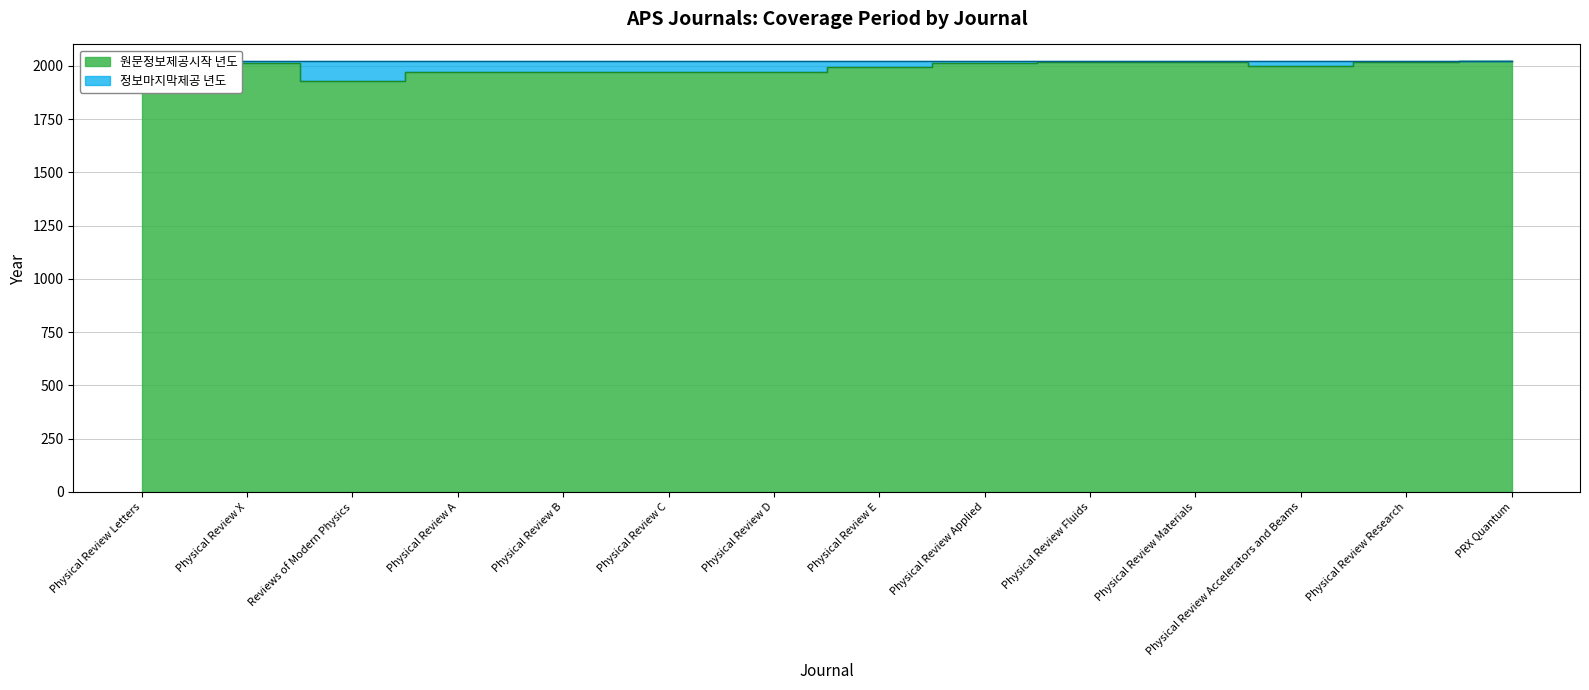

List the labels in order of value, smallest first.

Reviews of Modern Physics, Physical Review Letters, Physical Review A, Physical Review B, Physical Review C, Physical Review D, Physical Review E, Physical Review Accelerators and Beams, Physical Review X, Physical Review Applied, Physical Review Fluids, Physical Review Materials, Physical Review Research, PRX Quantum